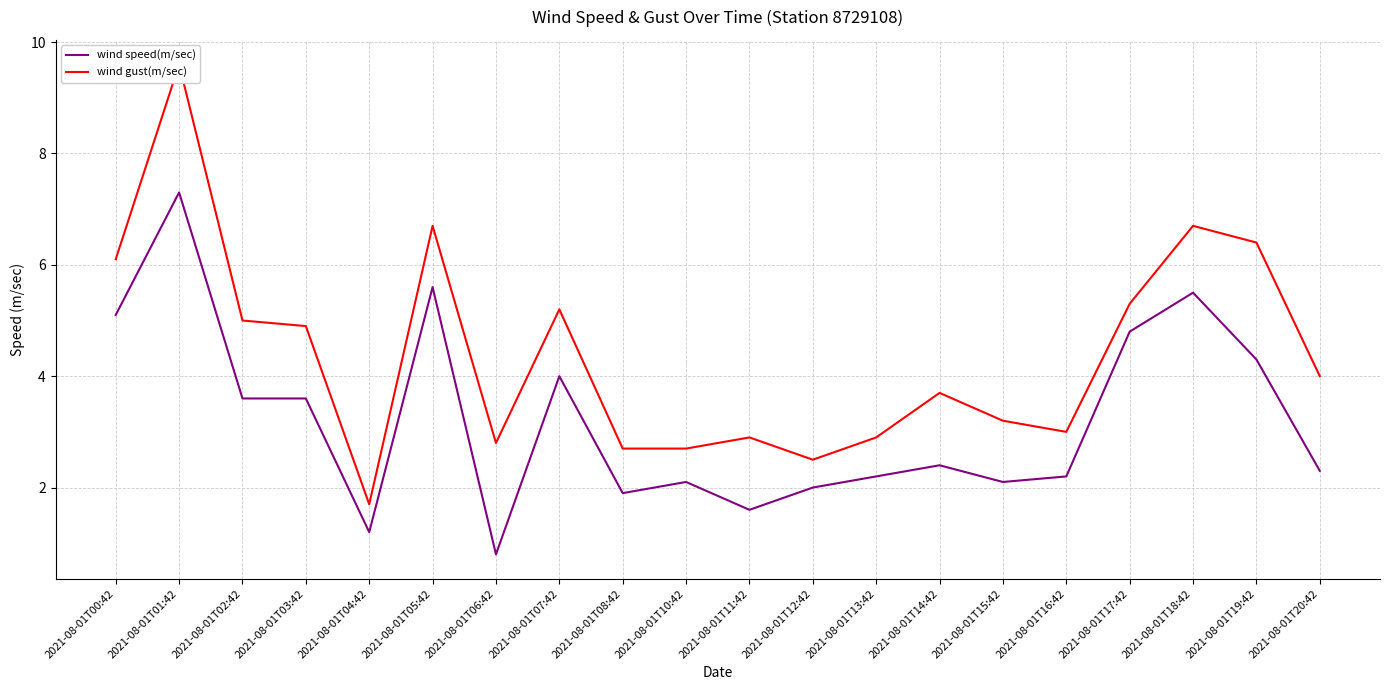

At which category does wind speed(m/sec) reach its first local valley?

2021-08-01T04:42